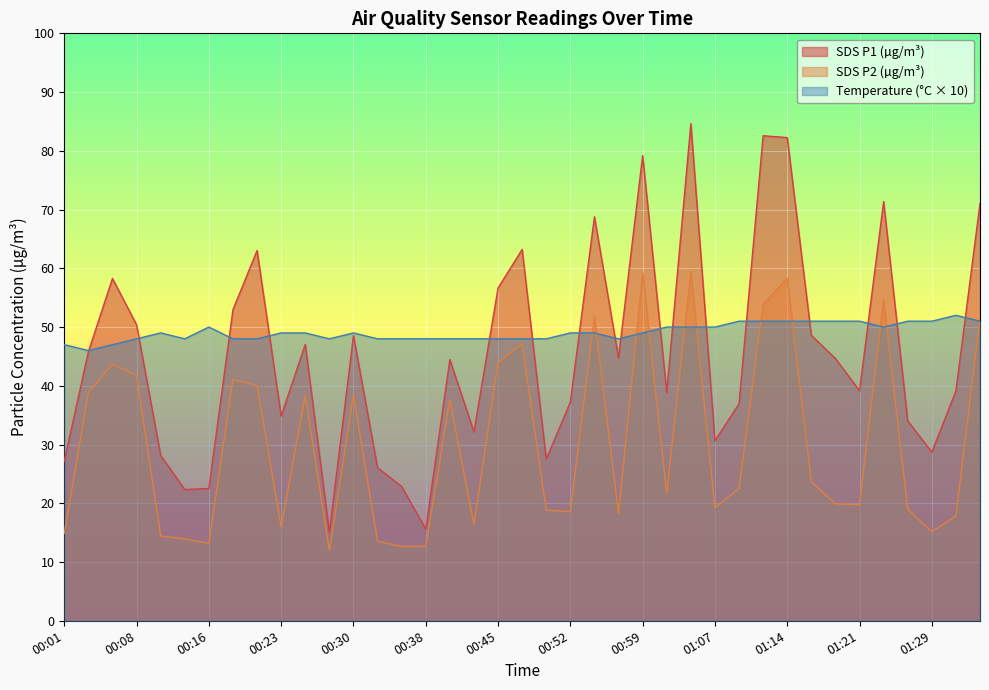

What is the value of the SDS_P1 point at the 1st from the left?

27.2